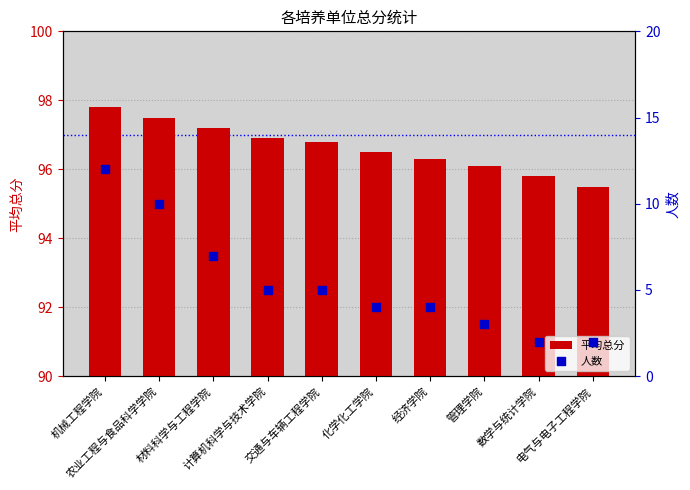

What are all the series names shown in the legend?

平均总分, 人数